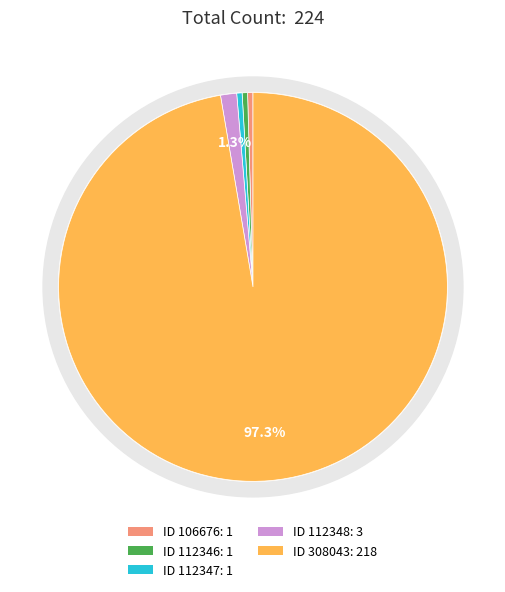

Do 112346 and 112348 together represent more than half of the pie?

No